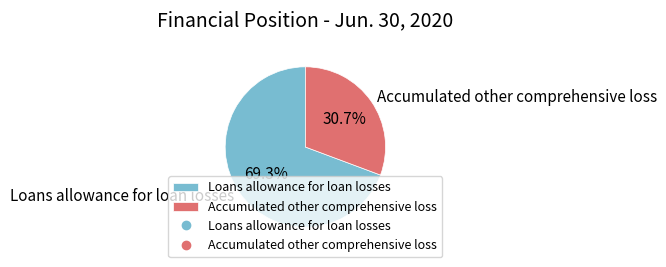

To the nearest percent, what percentage of the pie is Loans allowance for loan losses?

69%